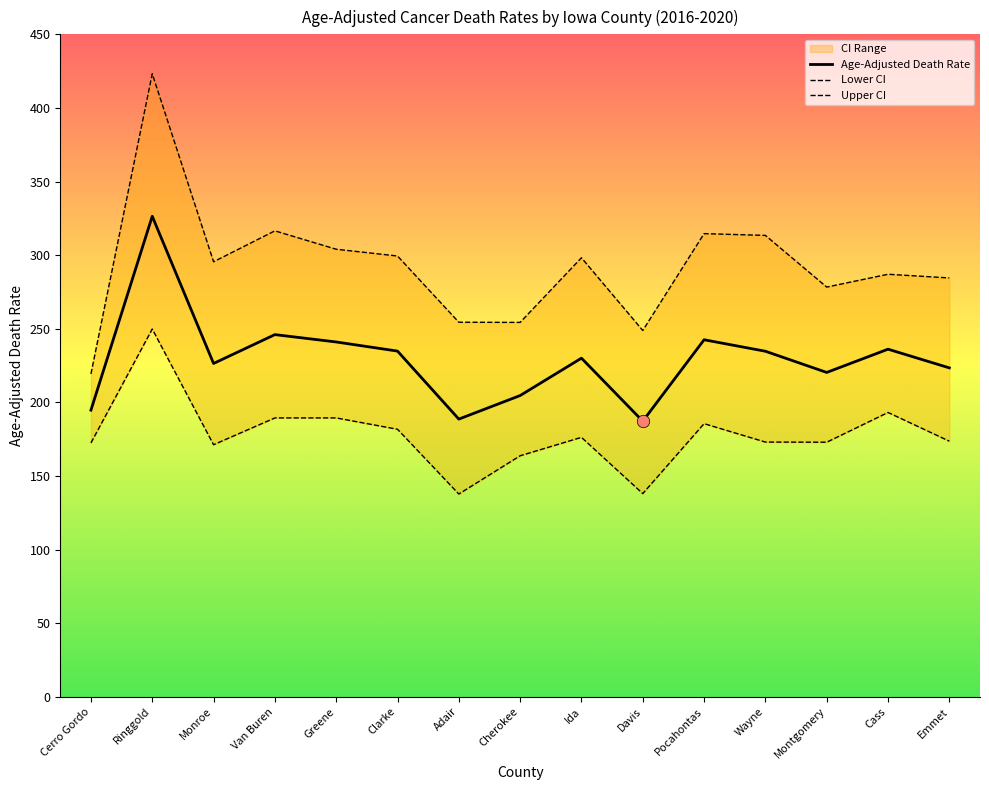

What is the total value across all series at Monroe?

693.1